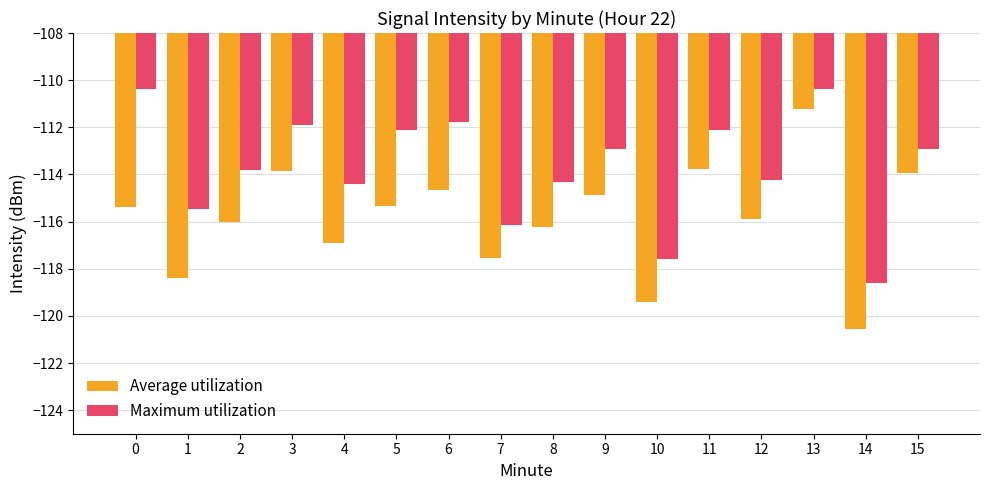

True or false: Maximum utilization has a value of -110.4 at 0.

True